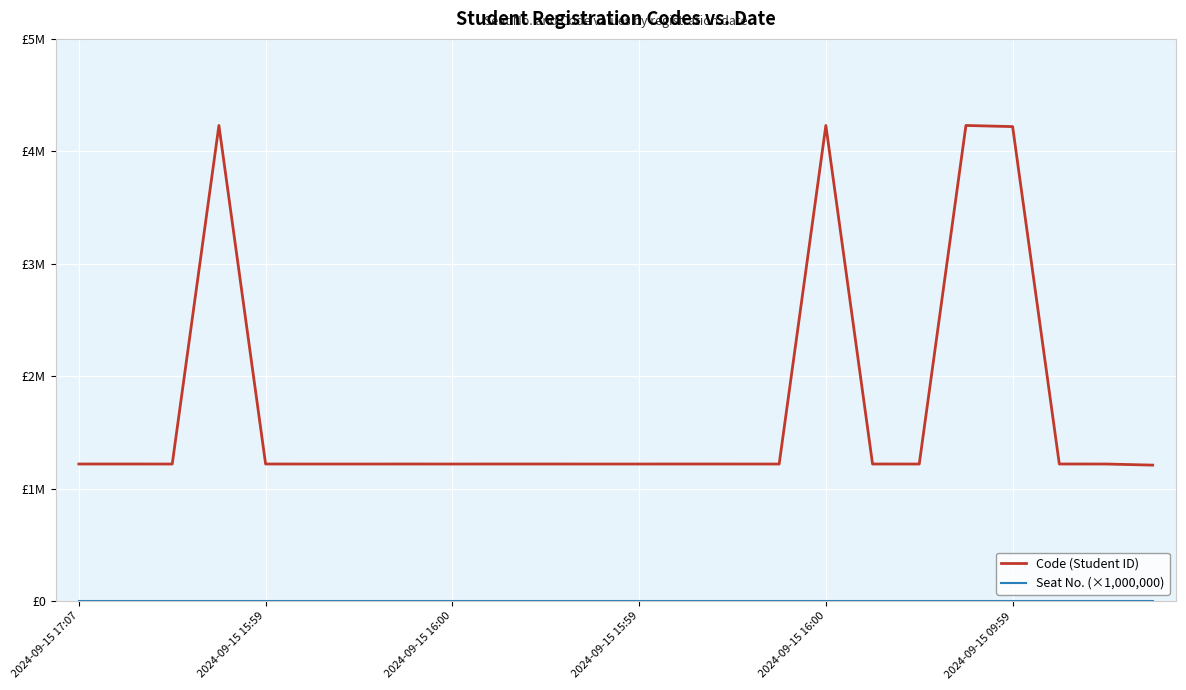

True or false: Seat No. (×1,000,000) and Code (Student ID) intersect in this chart.

False